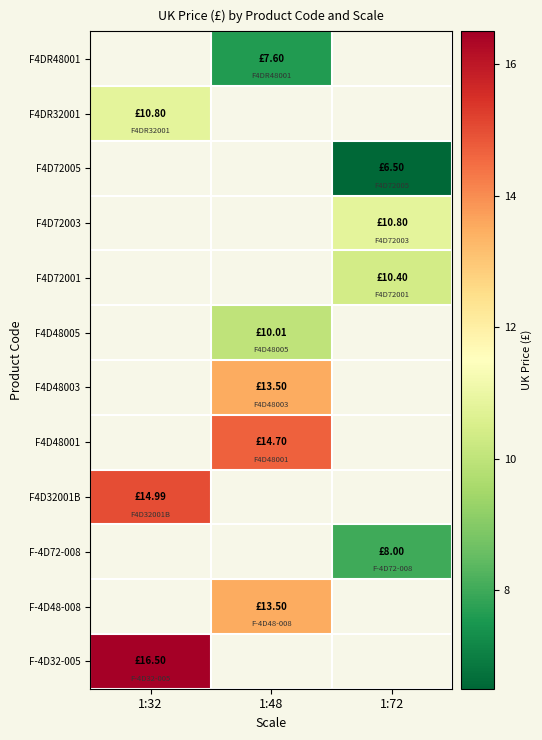

Where does the F4D48001 series first go above 14?

1:48